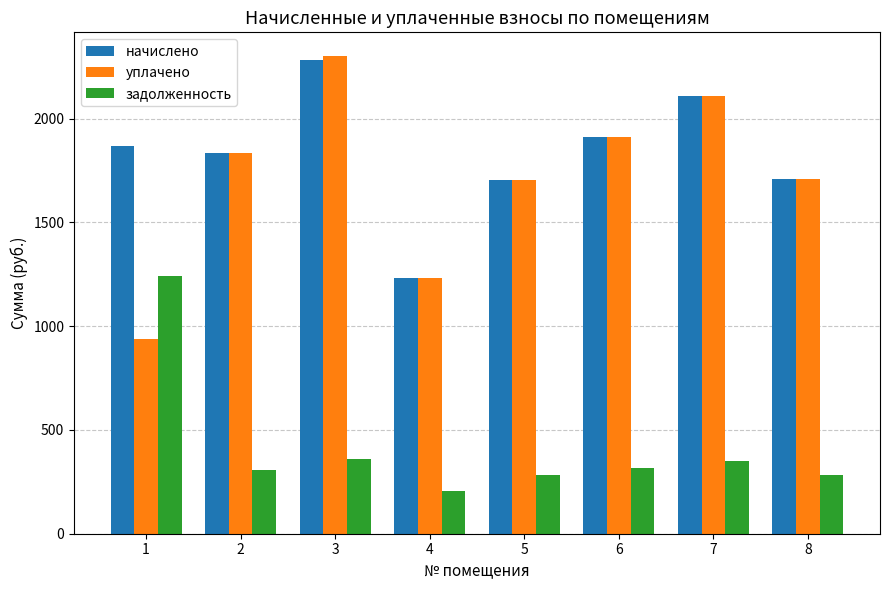

Which series has the largest range (max minus min)?

уплачено